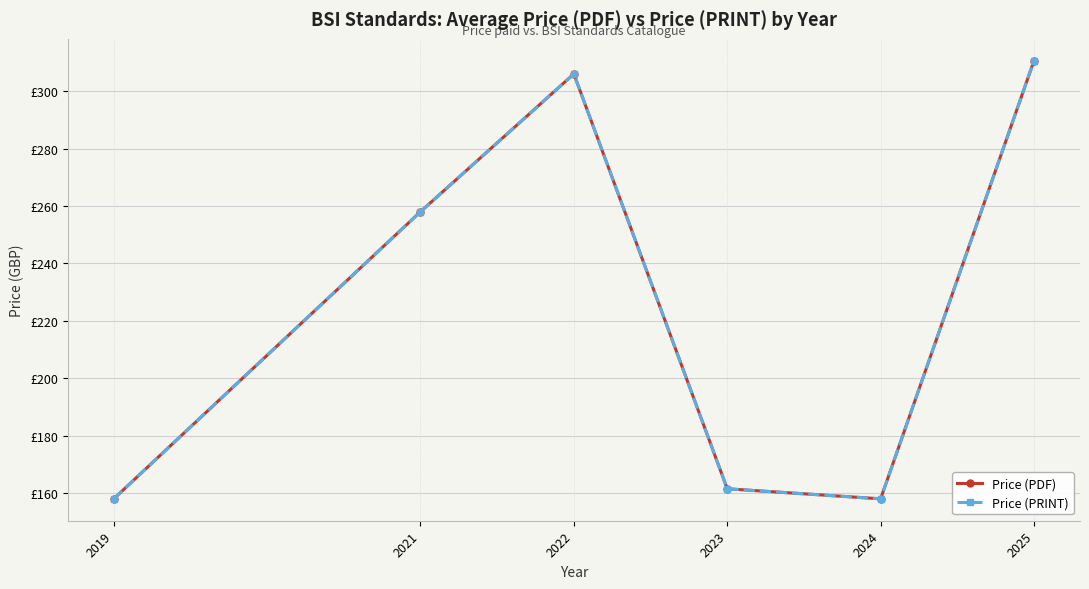

What is the total value across all series at 2022?

612.0